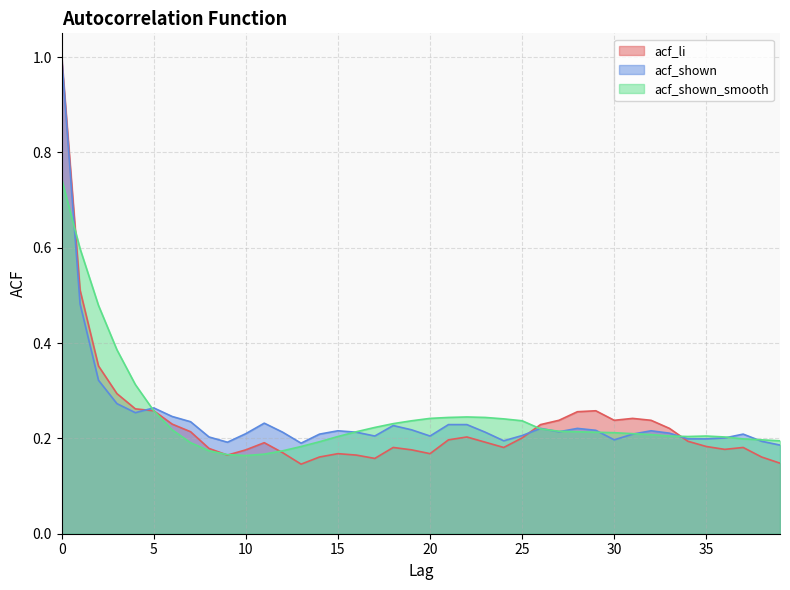

What is the lowest value of the acf_shown_smooth series?

0.2